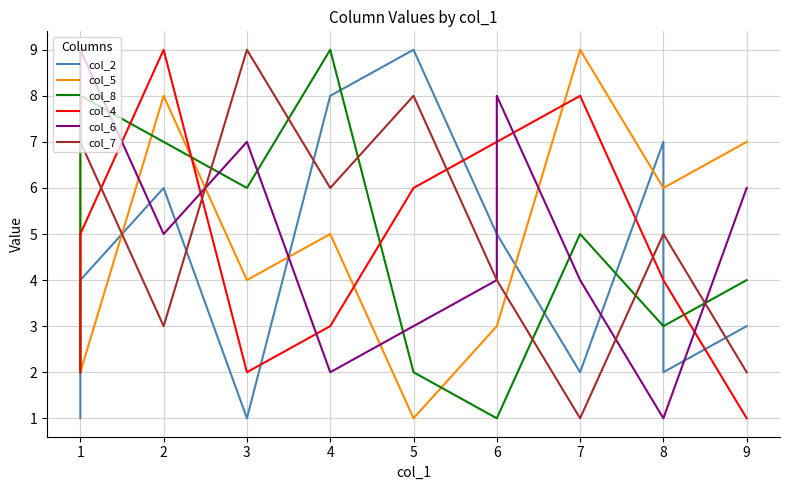

True or false: col_5 has more than 0 interior local peaks.

False